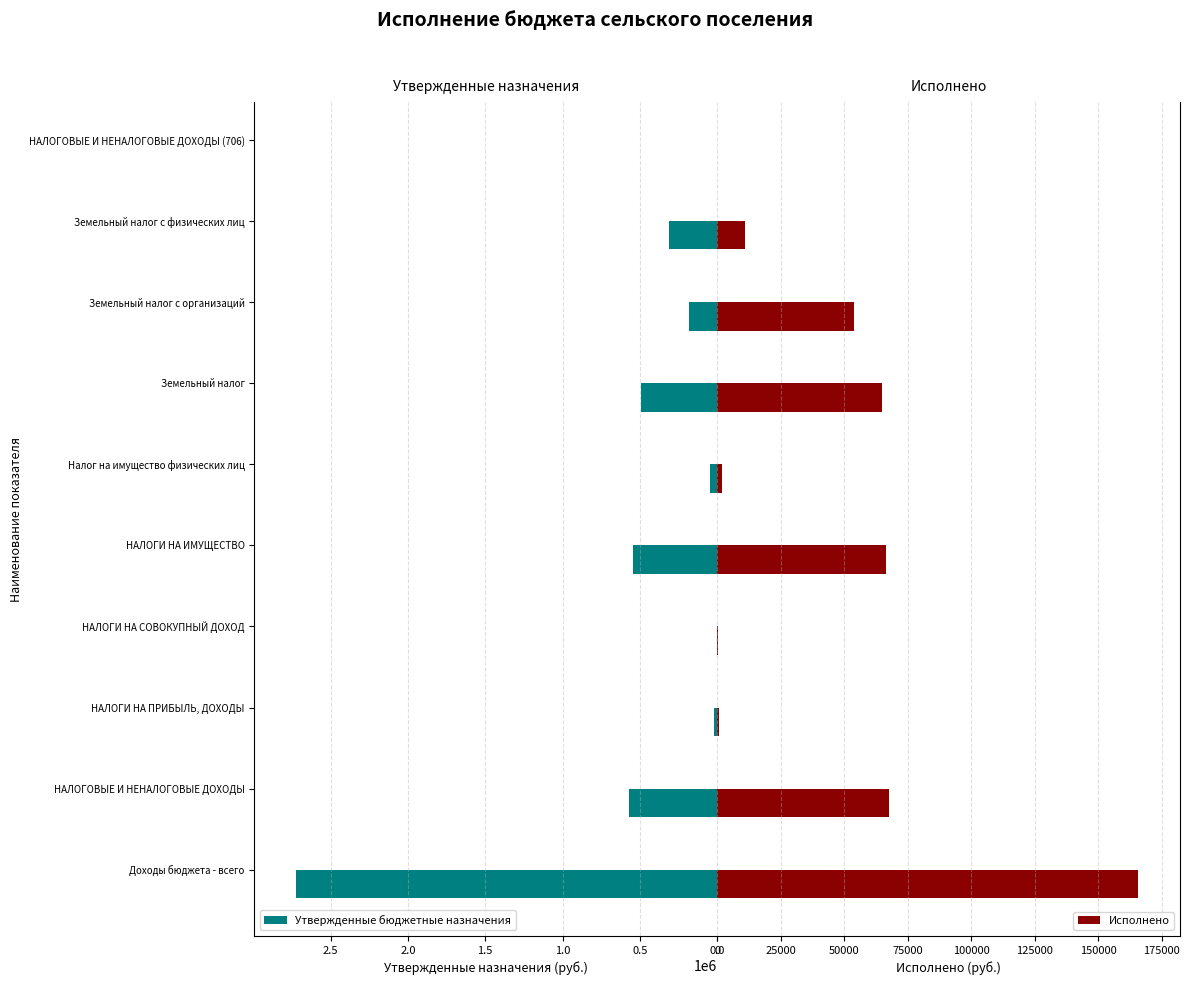

What is the highest value of the Утвержденные бюджетные назначения series?

2721700